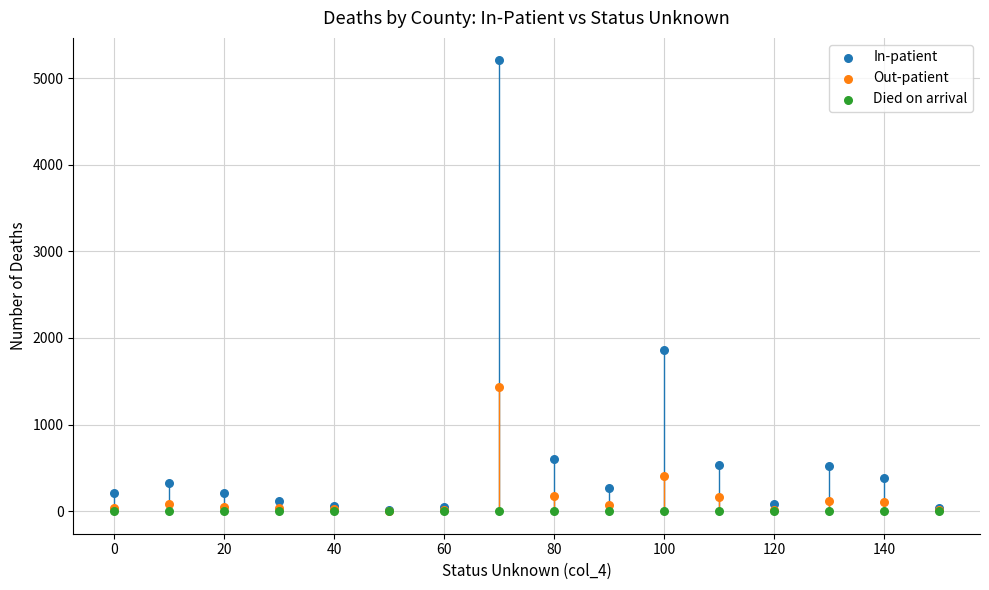

In the In-patient series, what Y value is closest to 2607?

1866